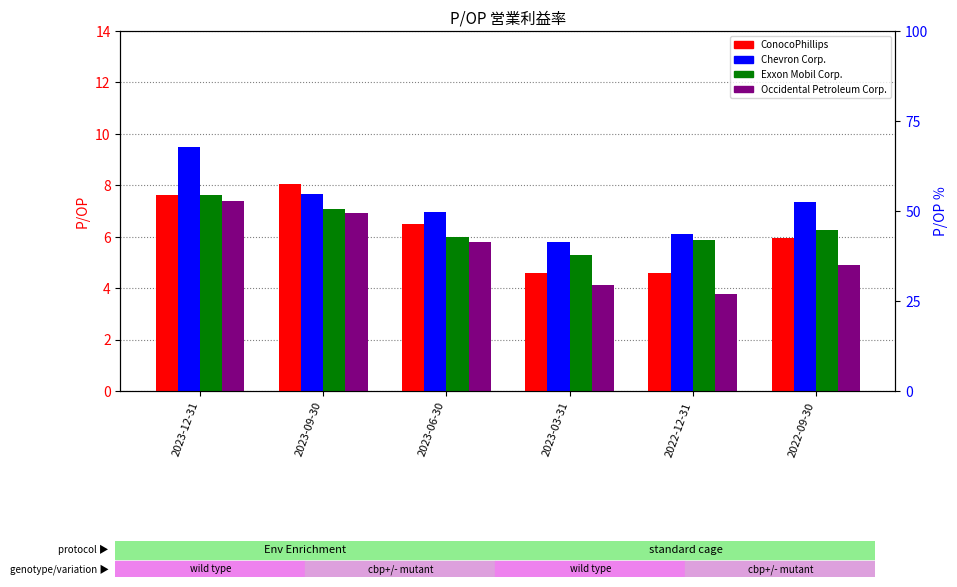

How many values in the ConocoPhillips series exceed 6?

3